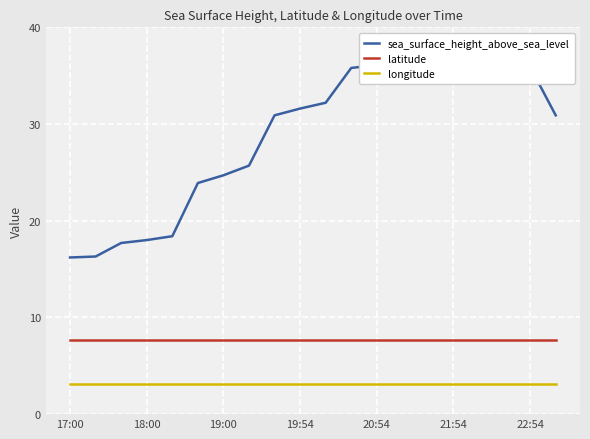

True or false: longitude and latitude cross at least once.

False